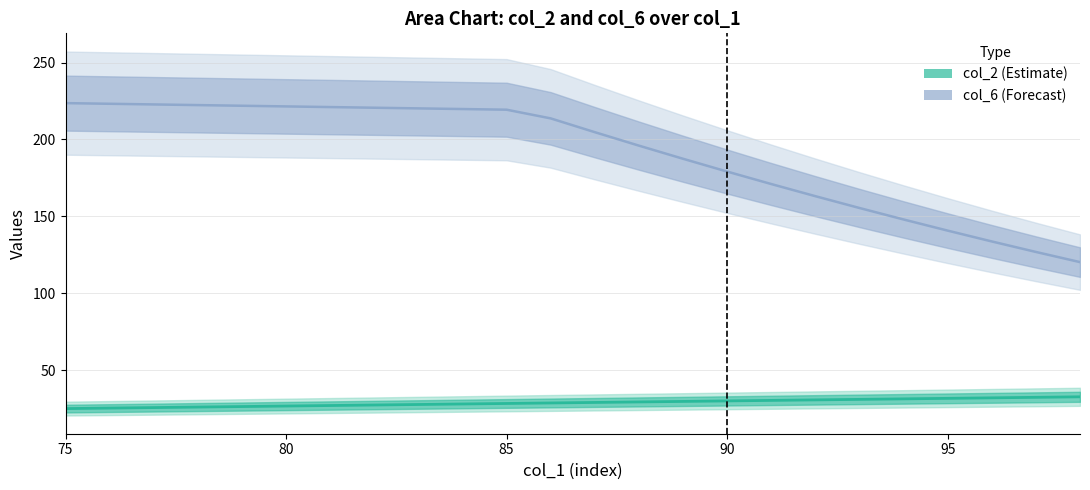

Where does the col_2 series first go above 29?

88